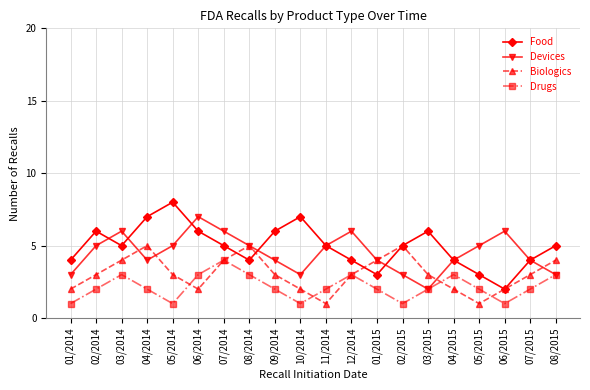

What is the difference between the maximum and minimum values in the Drugs series?

3